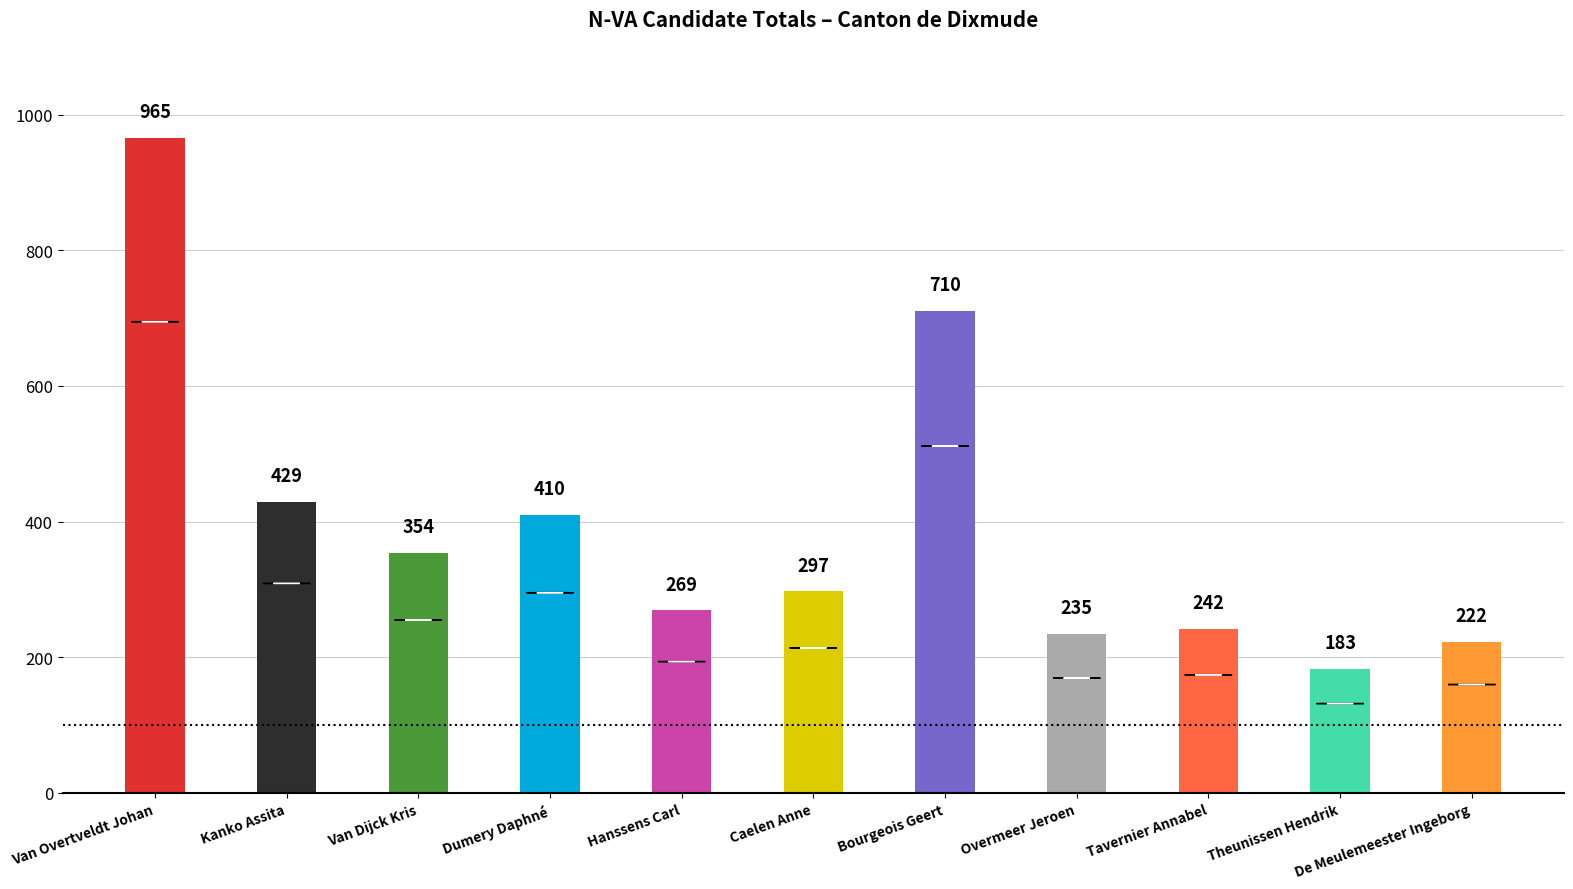

What is the sum of the values at Bourgeois Geert and Overmeer Jeroen?

945